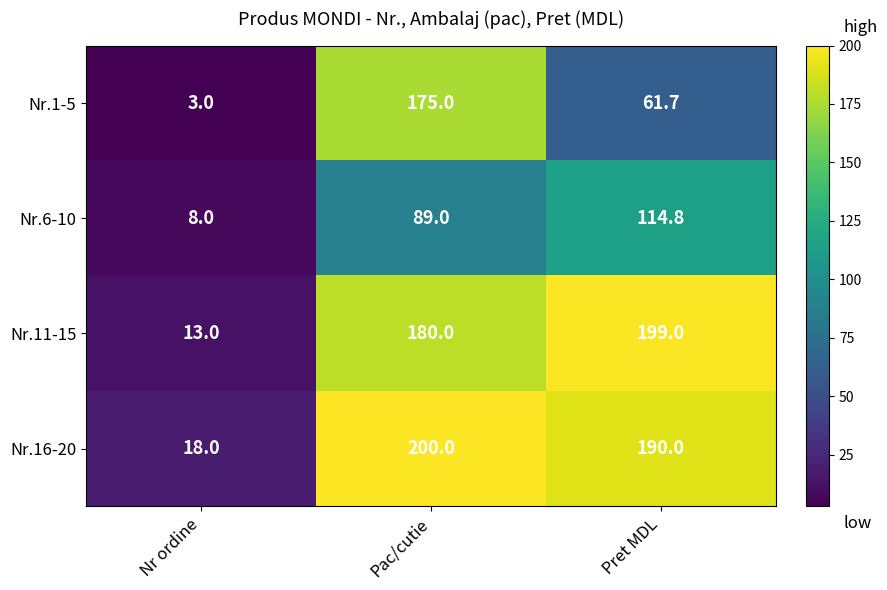

List the series in order of their peak value, lowest first.

Nr.6-10, Nr.1-5, Nr.11-15, Nr.16-20